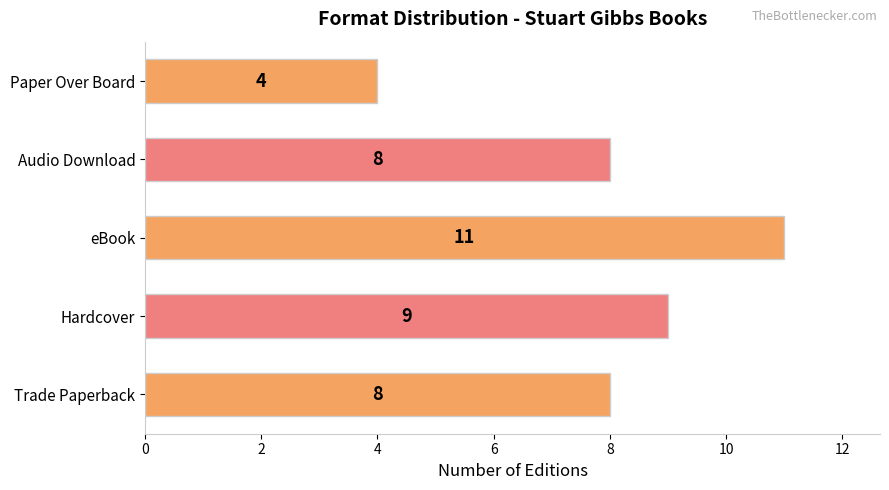

Count the values in the range 8 to 9.

3